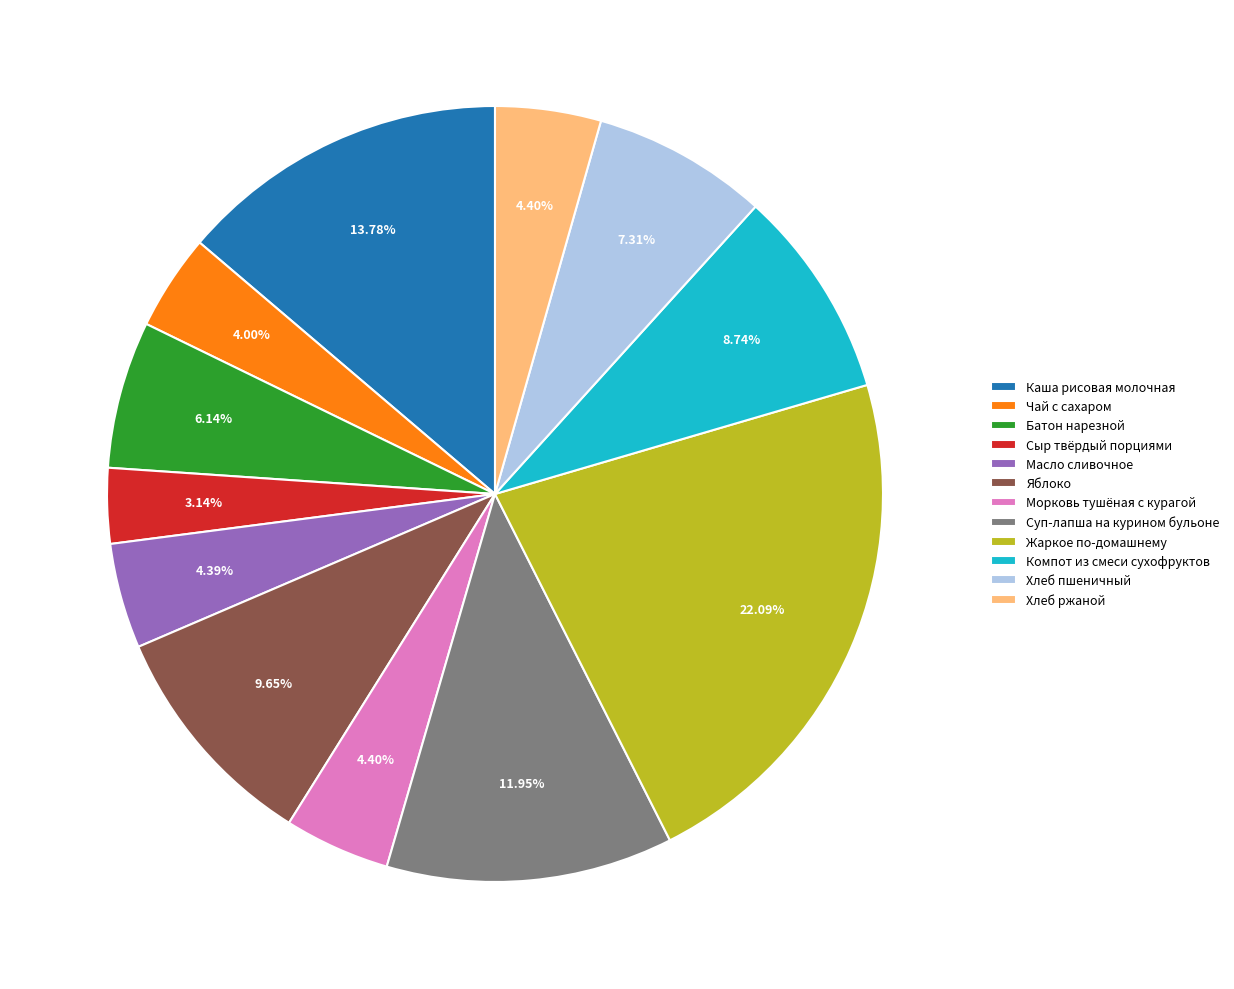

What percentage is the Суп-лапша на курином бульоне slice, to the nearest percent?

12%